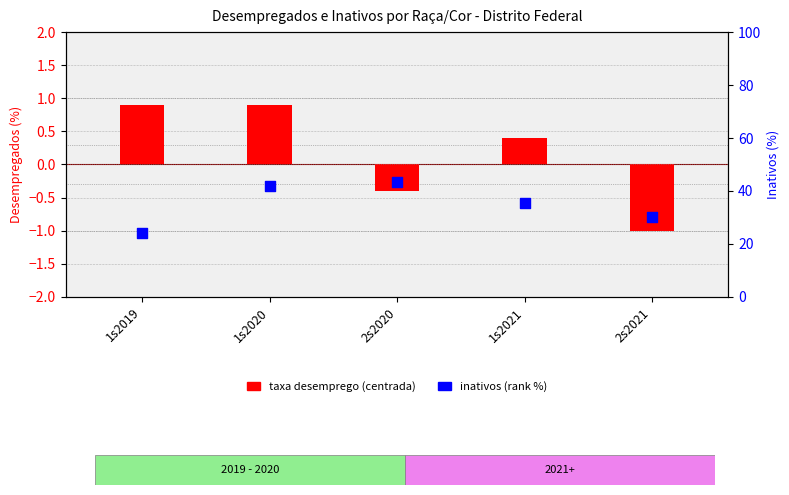

What is the total value across all series at 2s2020?

42.9